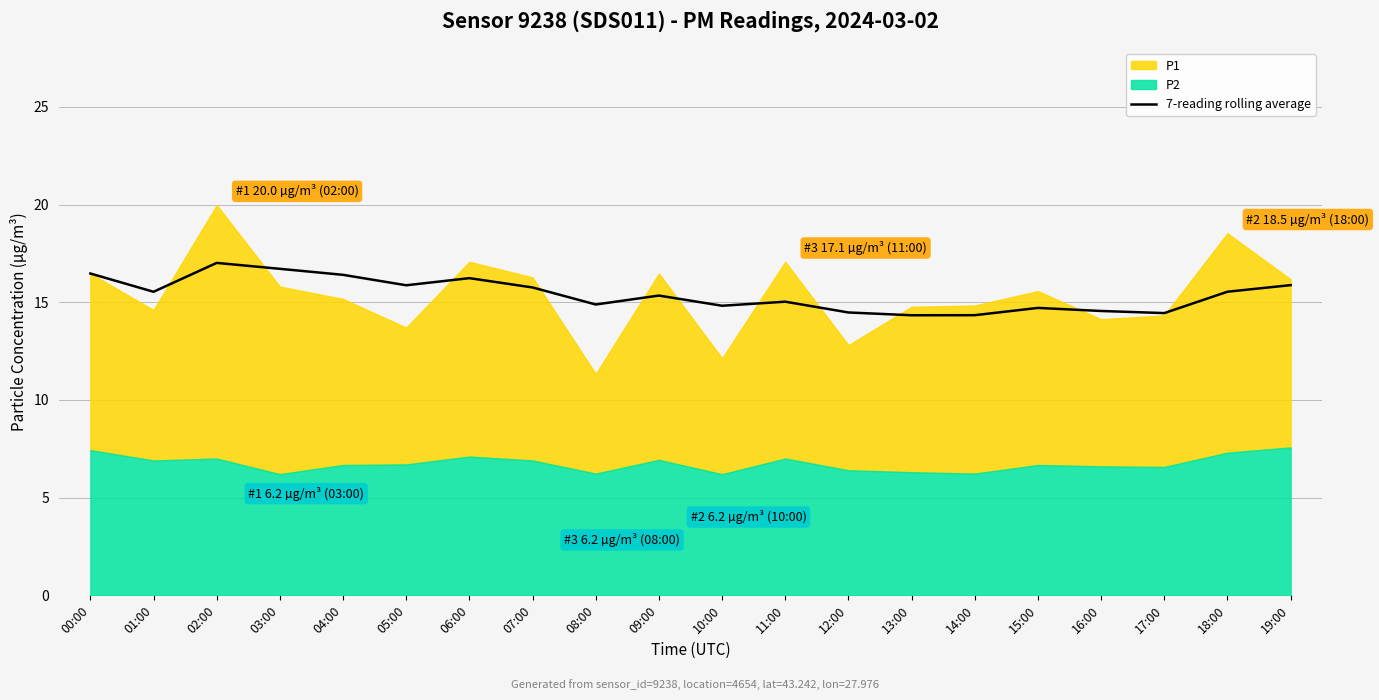

At which category does the data reach its first local valley?

01:00